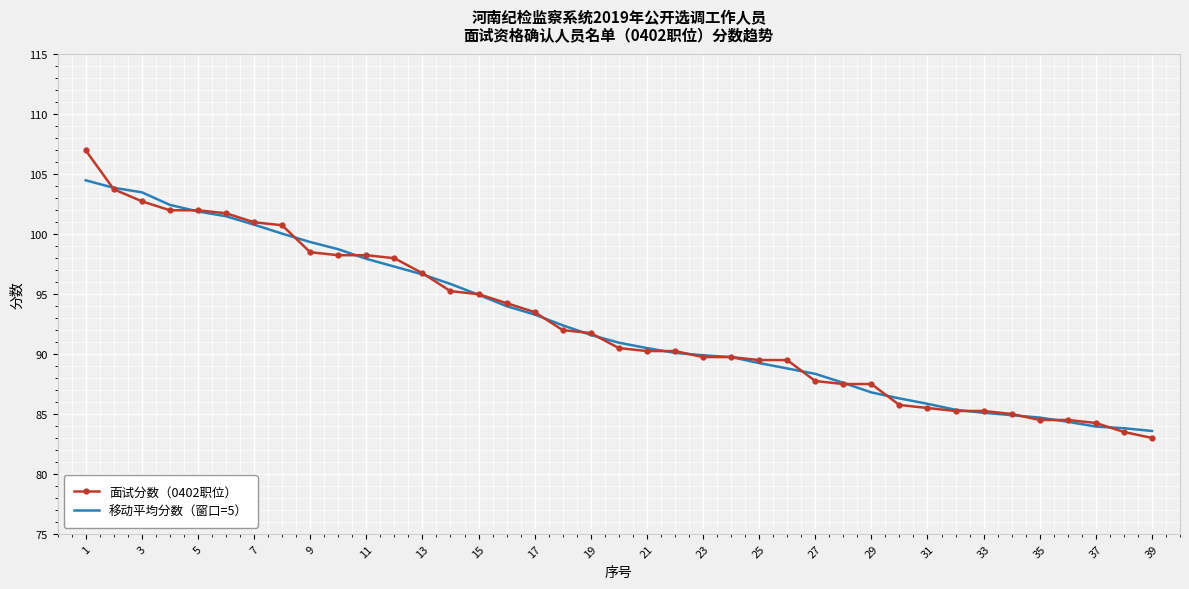

What is the minimum value shown in the chart?

83.0